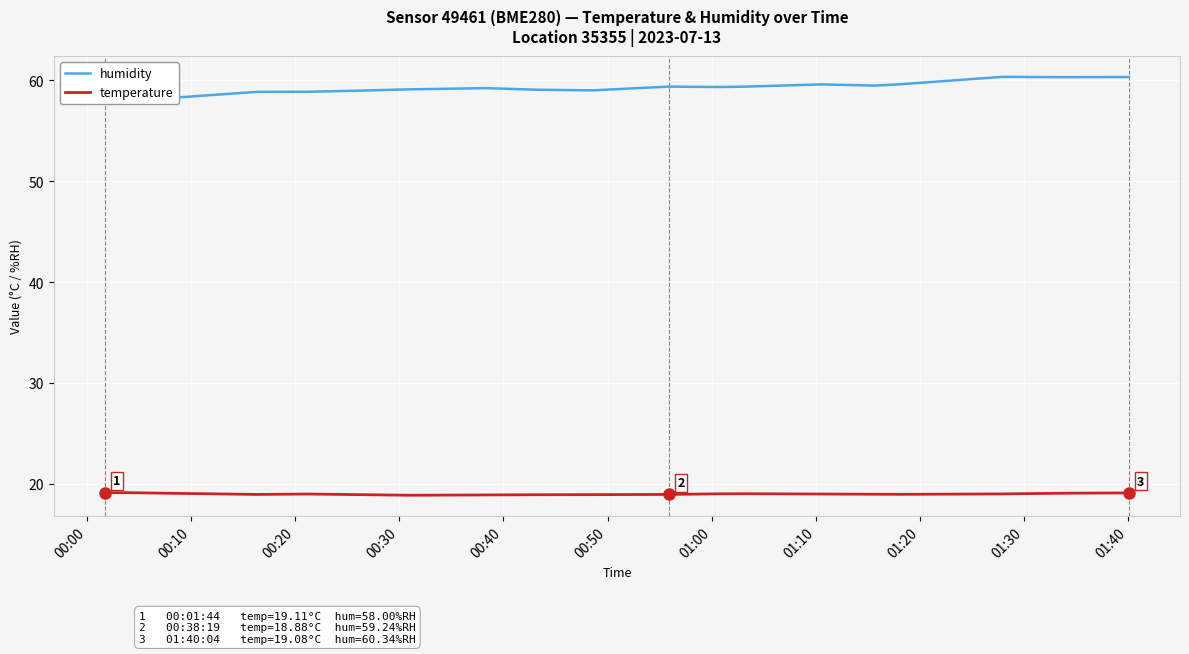

What is the label of the 7th point from the left?

01:00